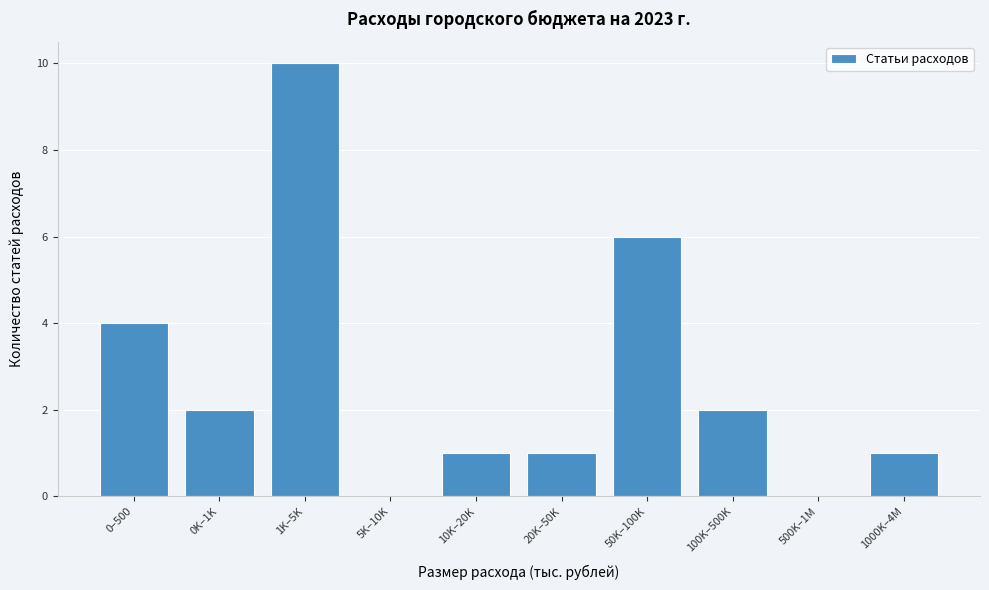

Reading left to right, extract all data points from this chart.

0–500=4	0K–1K=2	1K–5K=10	5K–10K=0	10K–20K=1	20K–50K=1	50K–100K=6	100K–500K=2	500K–1M=0	1000K–4M=1